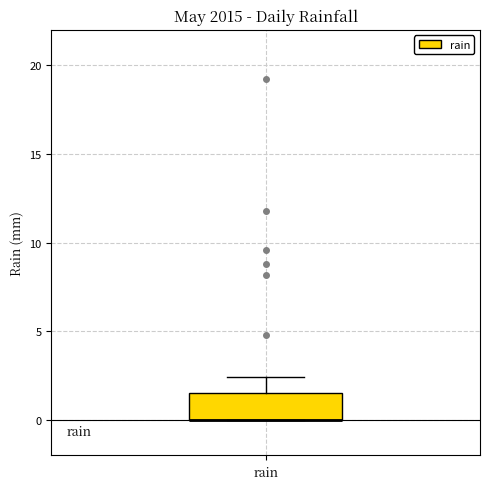

Read this box plot against the y-axis: the position of the median line, the range covered by the box, and the ends of both whiskers. The values are not printed on the chart, so give them approximately, as read against the axis.

median 0.0 (drawn on the box's lower edge), box 0.0 to 1.5, whiskers 0.0 to 2.5